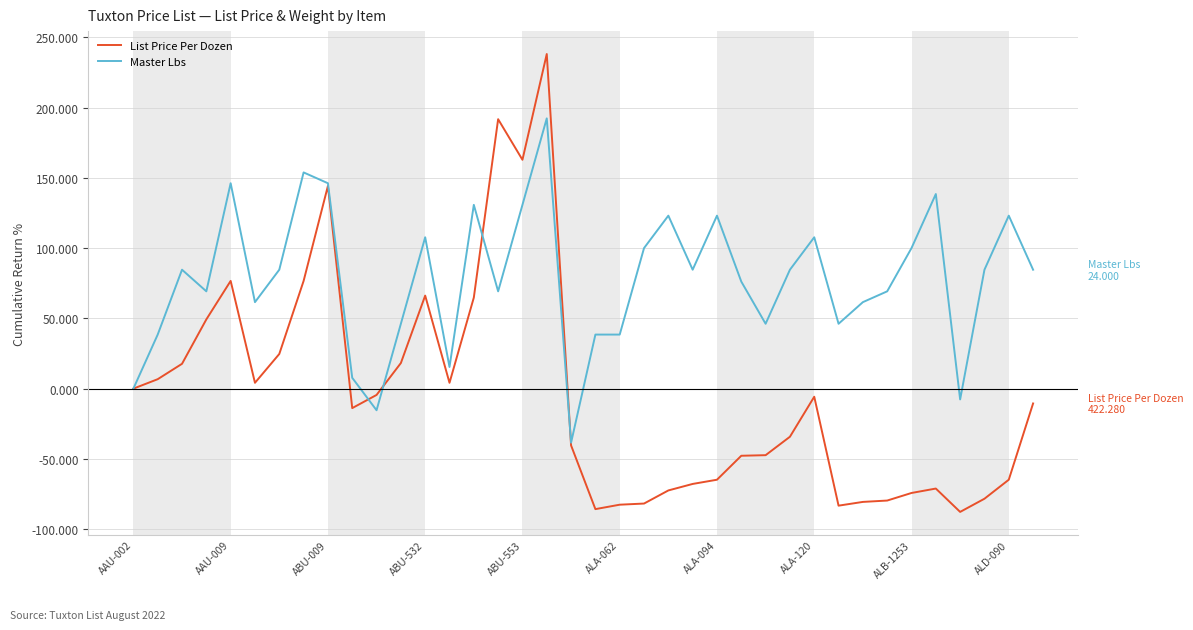

Which series has the widest spread of values?

List Price Per Dozen